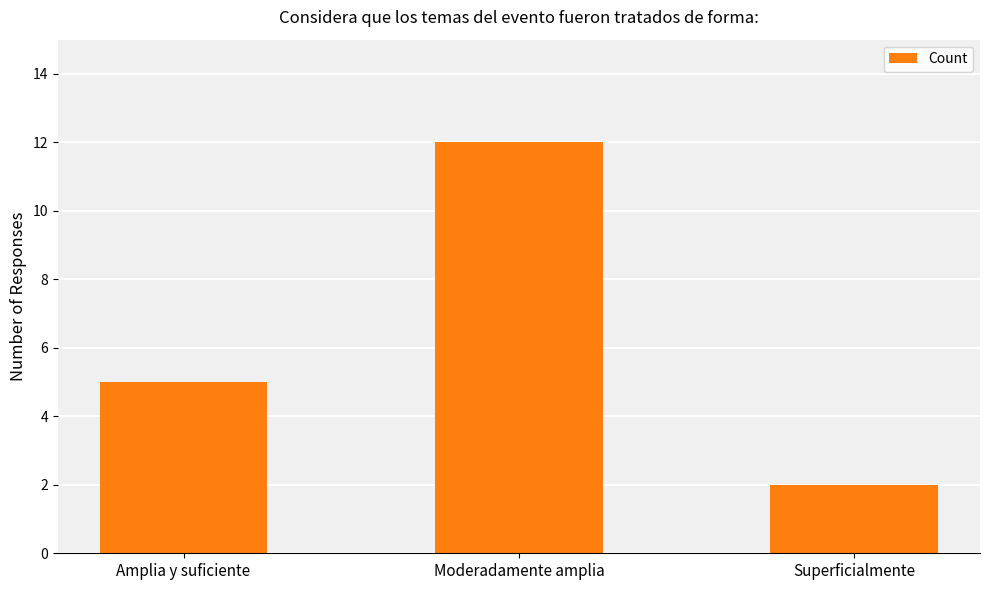

How many values are between 2 and 12?

3